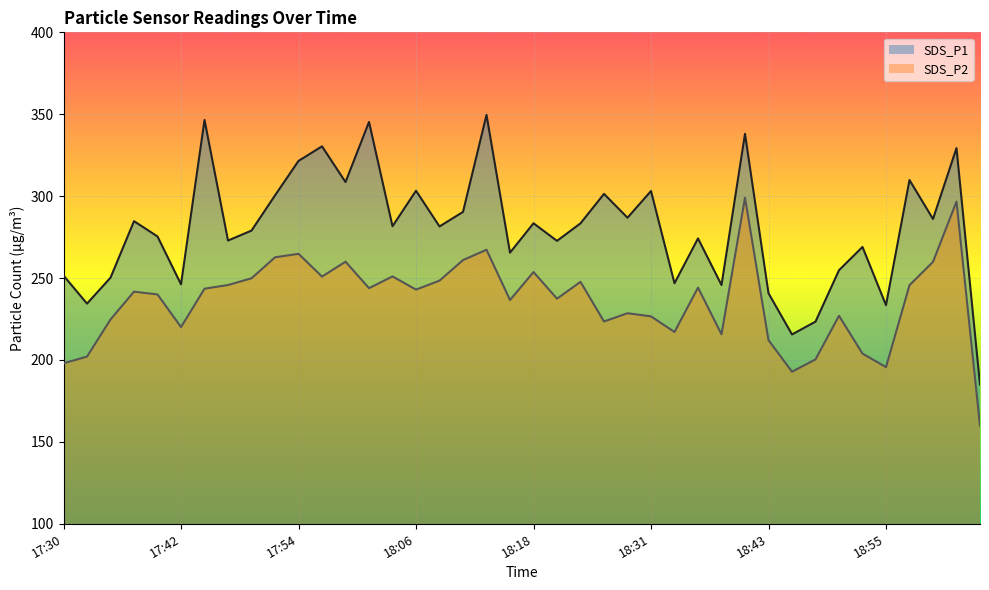

List the series in order of their peak value, lowest first.

SDS_P2, SDS_P1